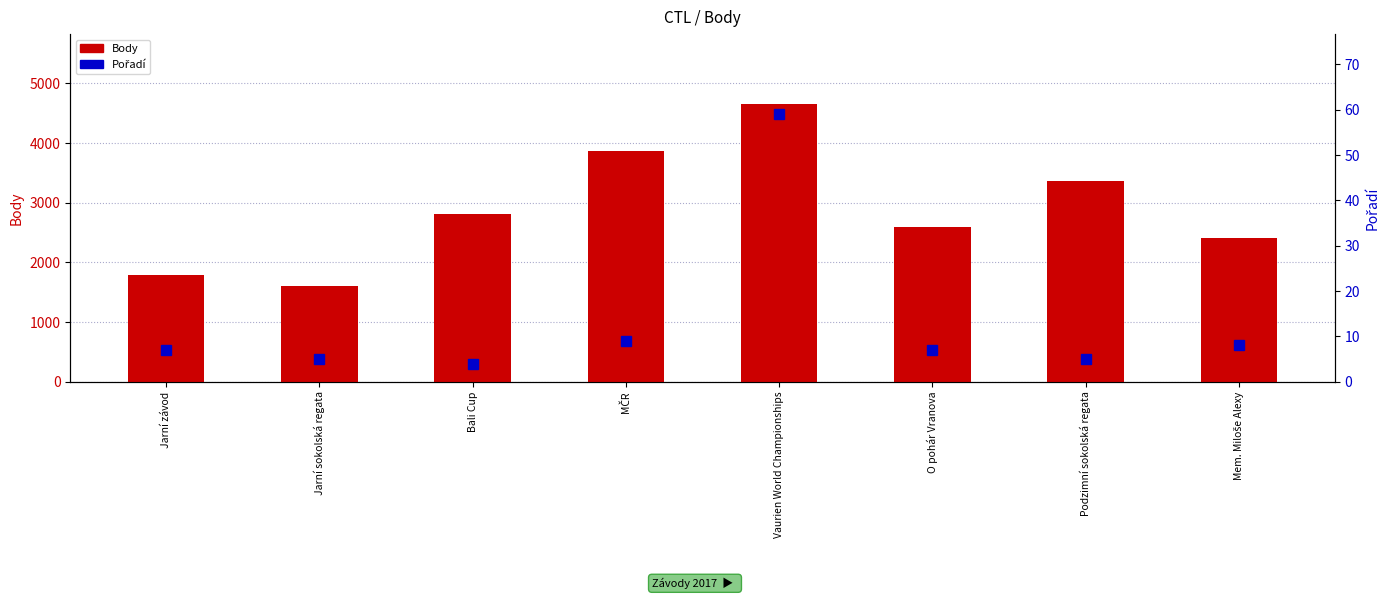

At which label is Body closest to 3135?

Podzimní sokolská regata